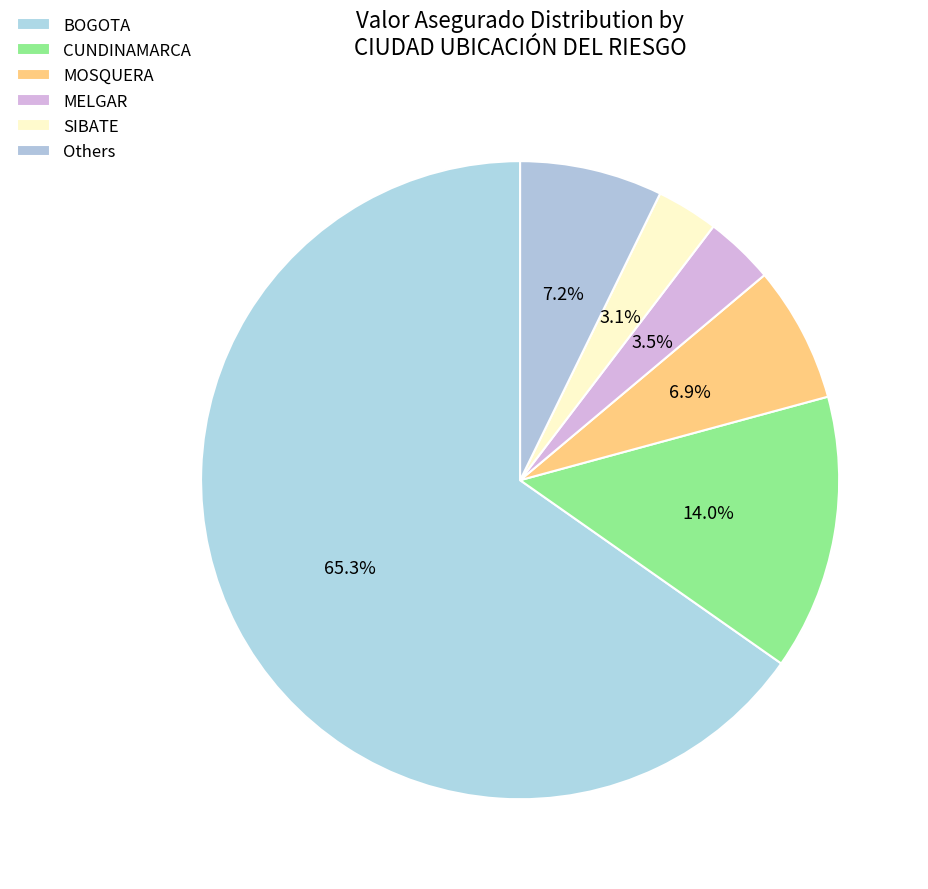

Count the number of slices in the pie.

6